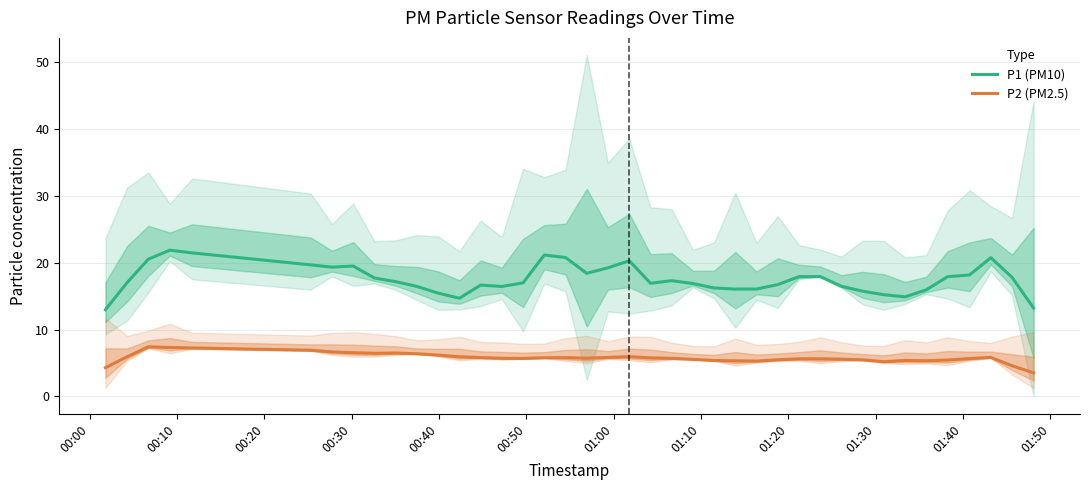

True or false: P1 (PM10) and P2 (PM2.5) cross at least once.

False